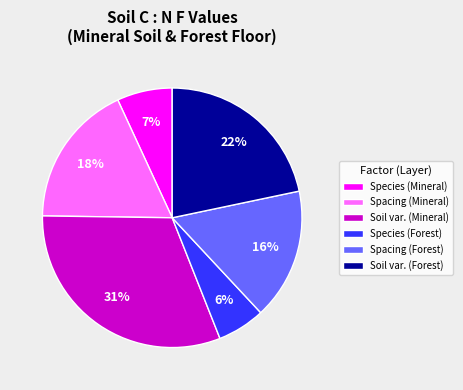

Does Spacing (Forest) represent more than half of the total?

No